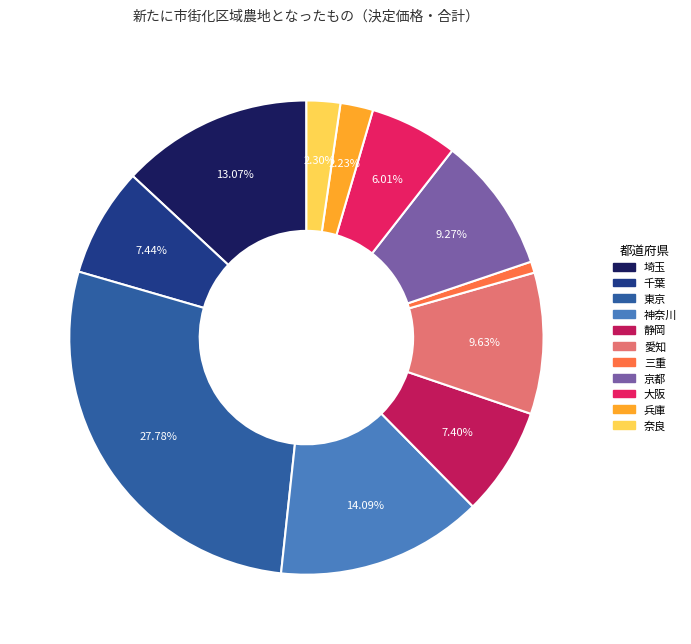

To the nearest percent, what is the combined percentage of 兵庫 and 千葉?

10%